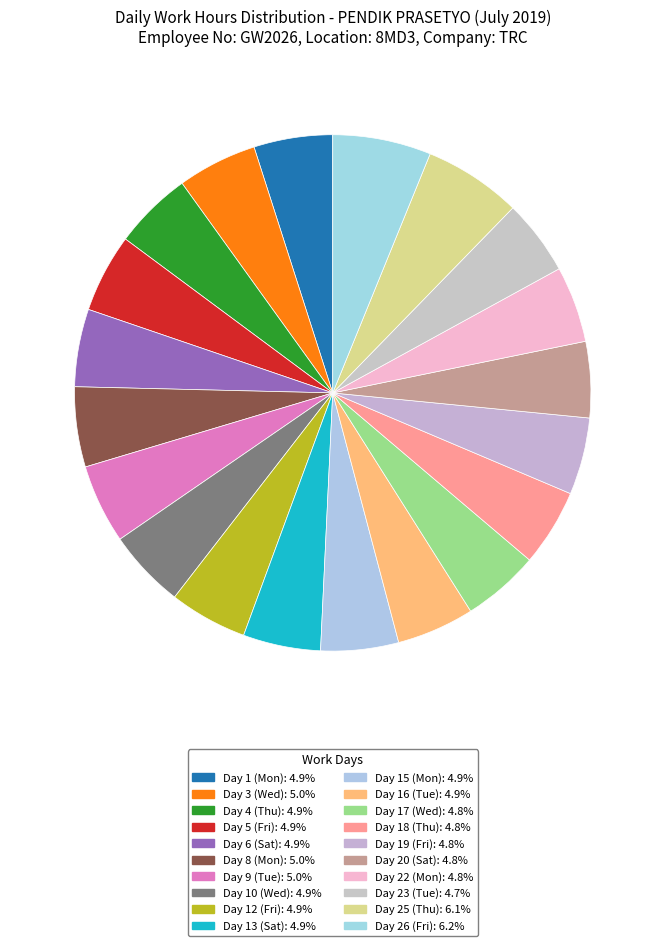

What is the total percentage of Day 9 (Tue) and Day 6 (Sat)?

9.8%